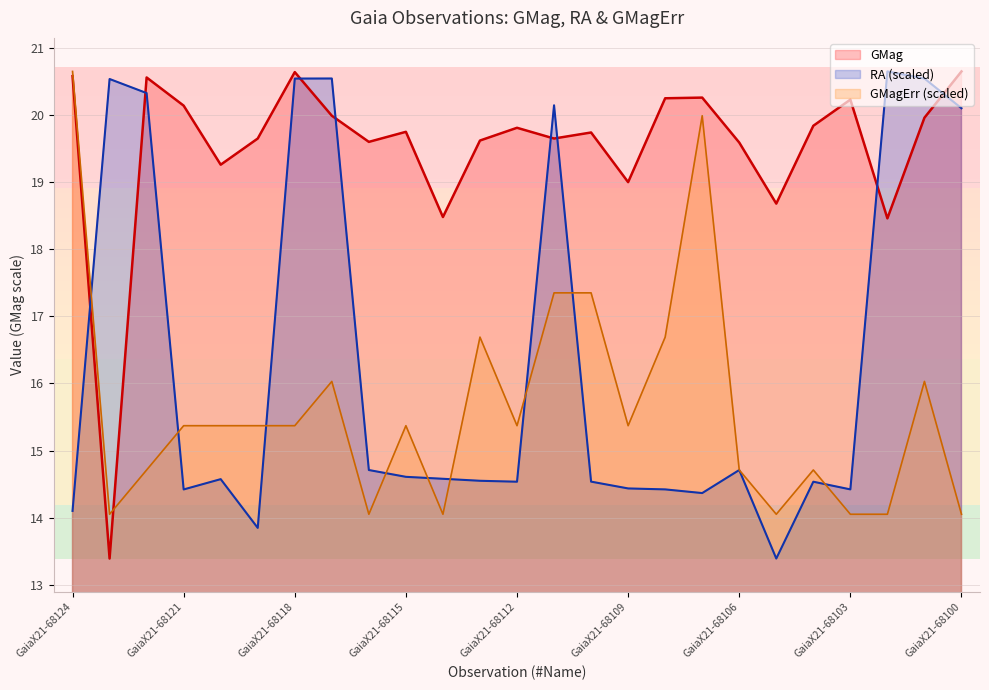

What is the total value across all series at GaiaX21-68122?

55.6